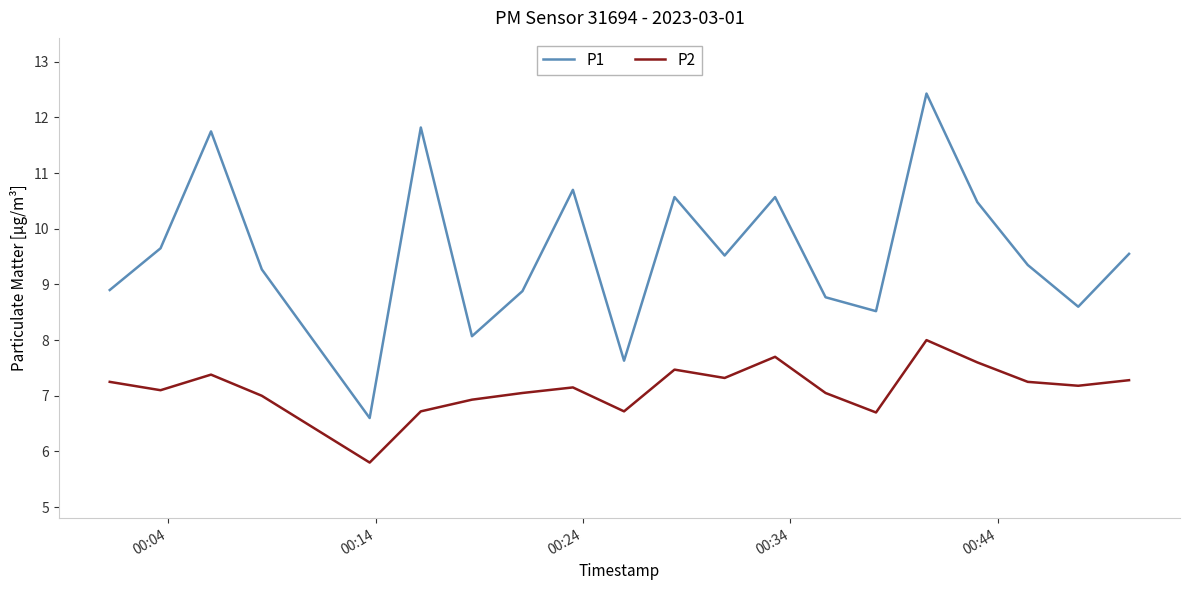

In P1, how many points are higher than both neighbors (excluding endpoints)?

6